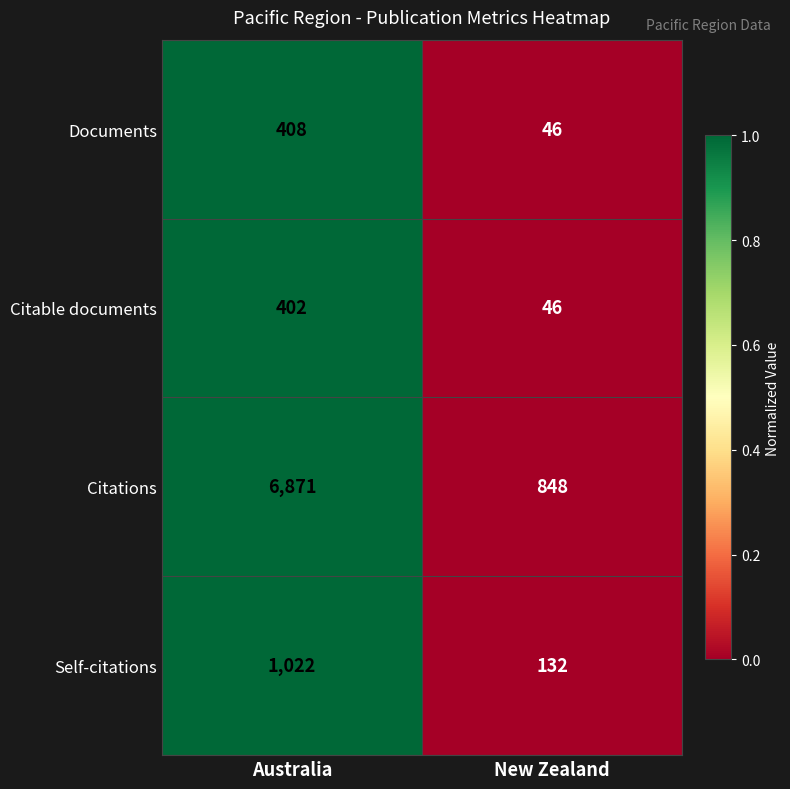

Is it true that Documents equals 70 at New Zealand?

False